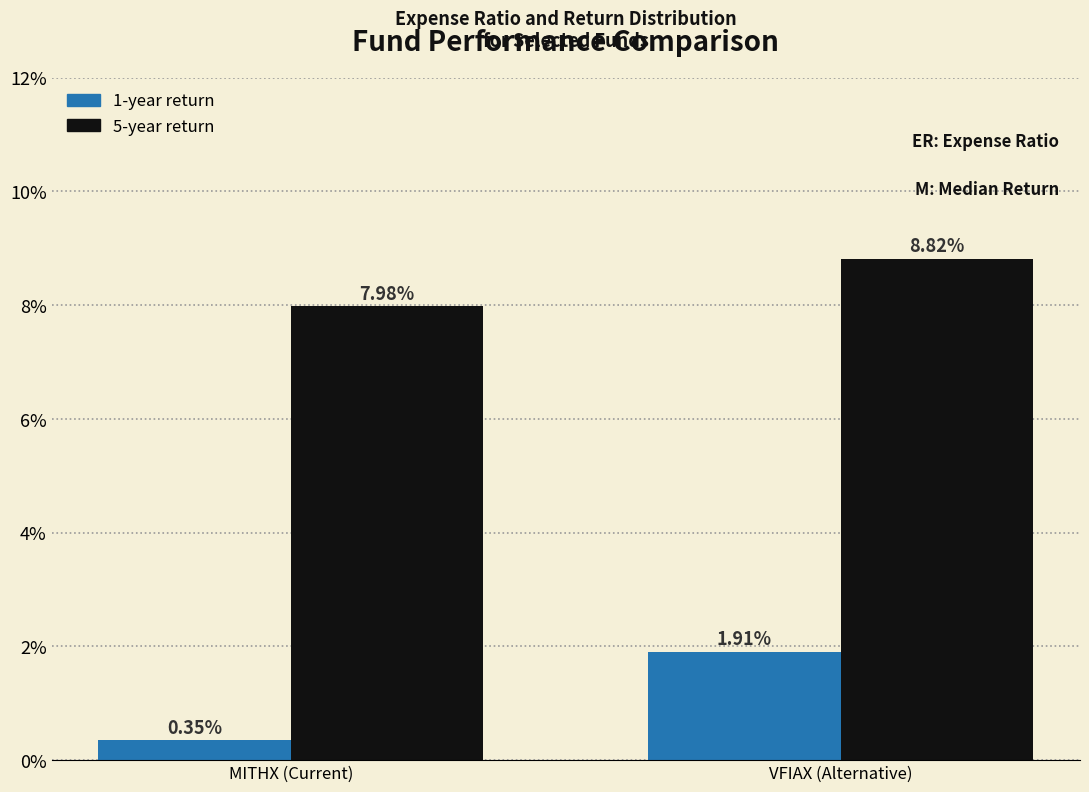

What is the total value across all series at VFIAX (Alternative)?

10.7